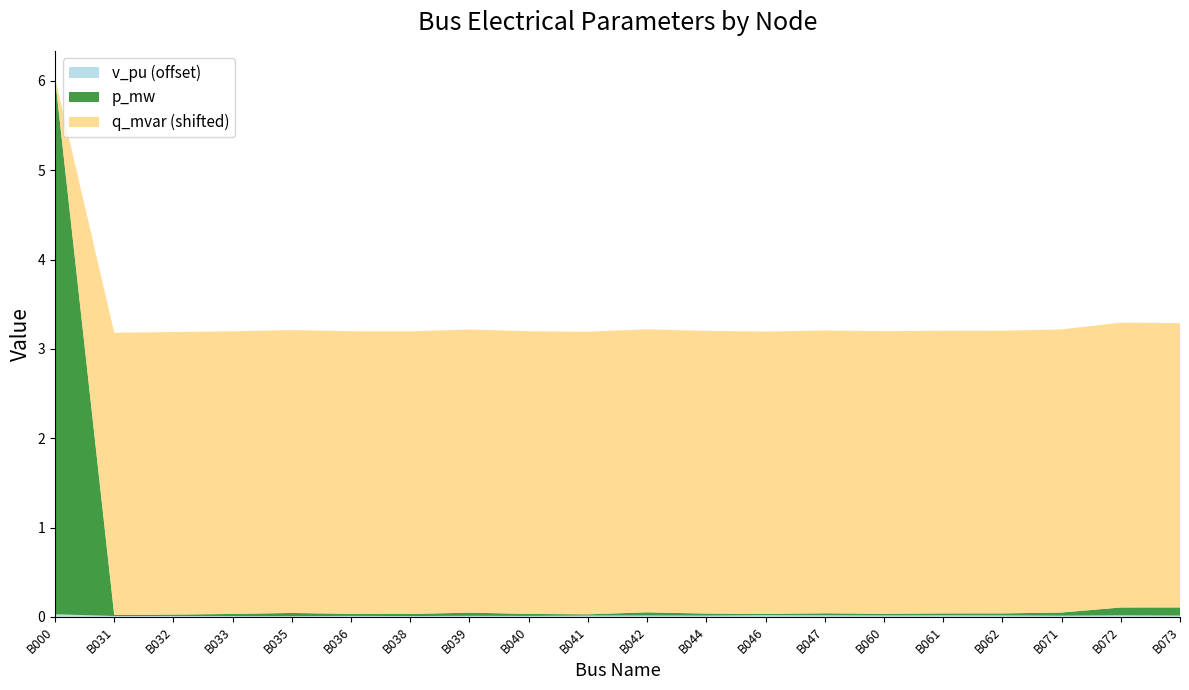

Reading right to left, extract all data points from this chart.

p_mw: 0.1	0.1	0.0	0.0	0.0	0.0	0.0	0.0	0.0	0.0	0.0	0.0	0.0	0.0	0.0	0.0	0.0	0.0	0.0	6.0
q_mvar: 0.0	0.0	0.0	0.0	0.0	0.0	0.0	0.0	0.0	0.0	0.0	0.0	0.0	0.0	0.0	0.0	0.0	0.0	0.0	-3.2
v_pu: 1.0	1.0	1.0	1.0	1.0	1.0	1.0	1.0	1.0	1.0	1.0	1.0	1.0	1.0	1.0	1.0	1.0	1.0	1.0	1.0